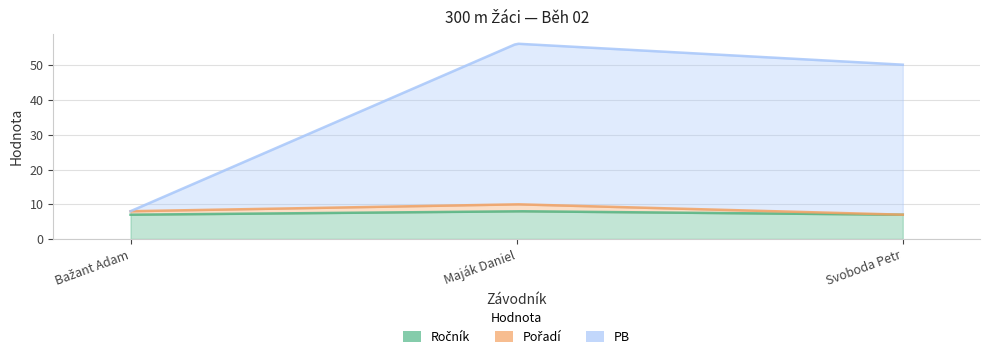

Does the chart display data point markers on the line(s)?

No